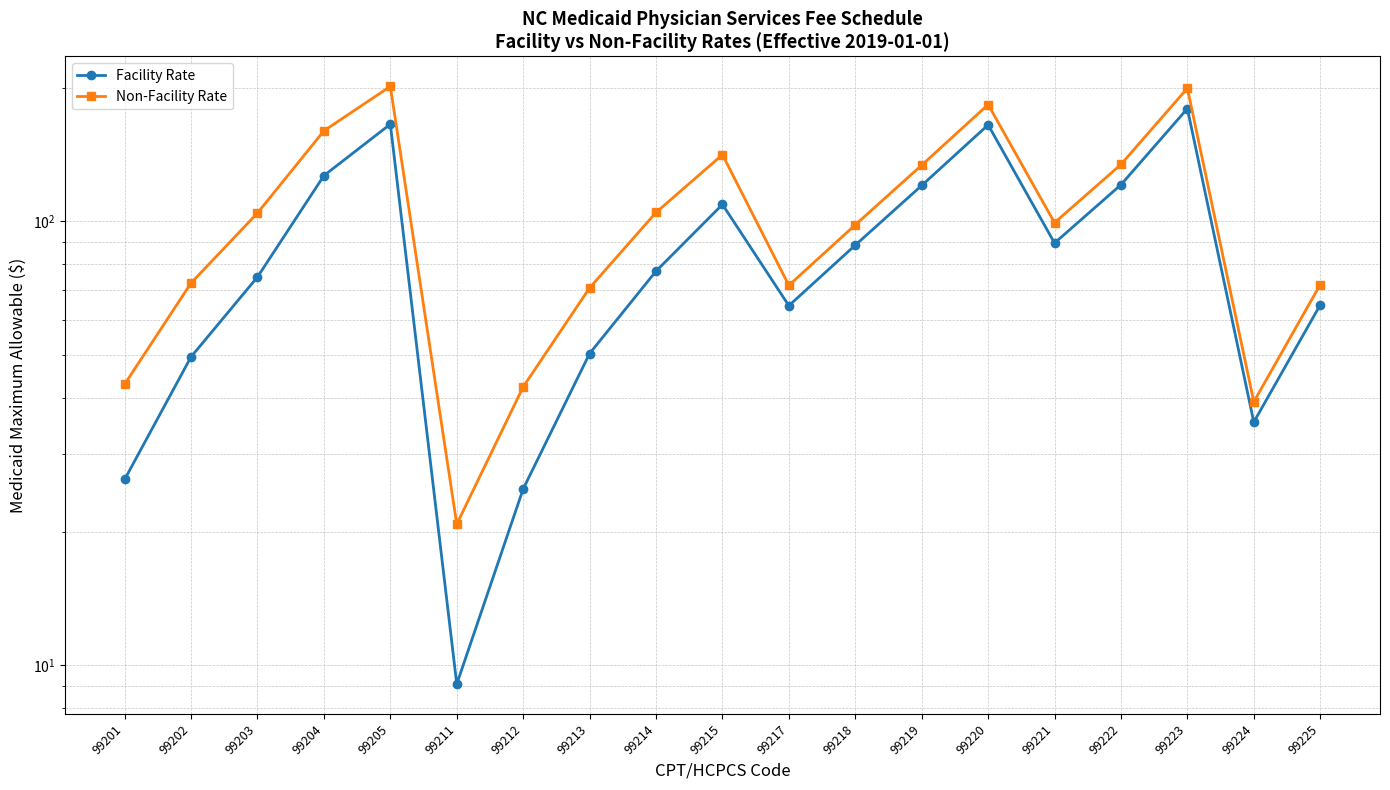

What is the difference between the maximum and second lowest values in the Facility Rate series?

154.6